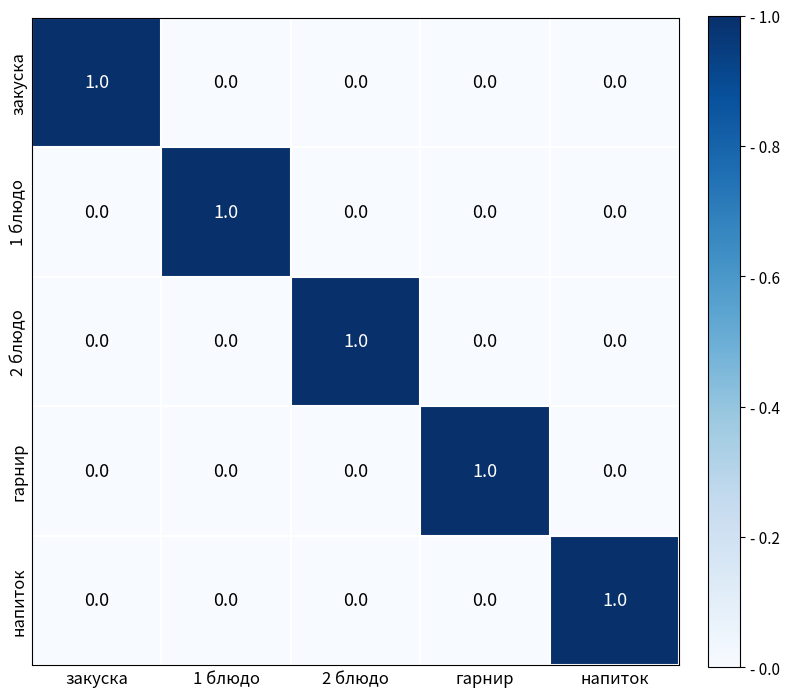

At how many categories does at least one series exceed 0?

5